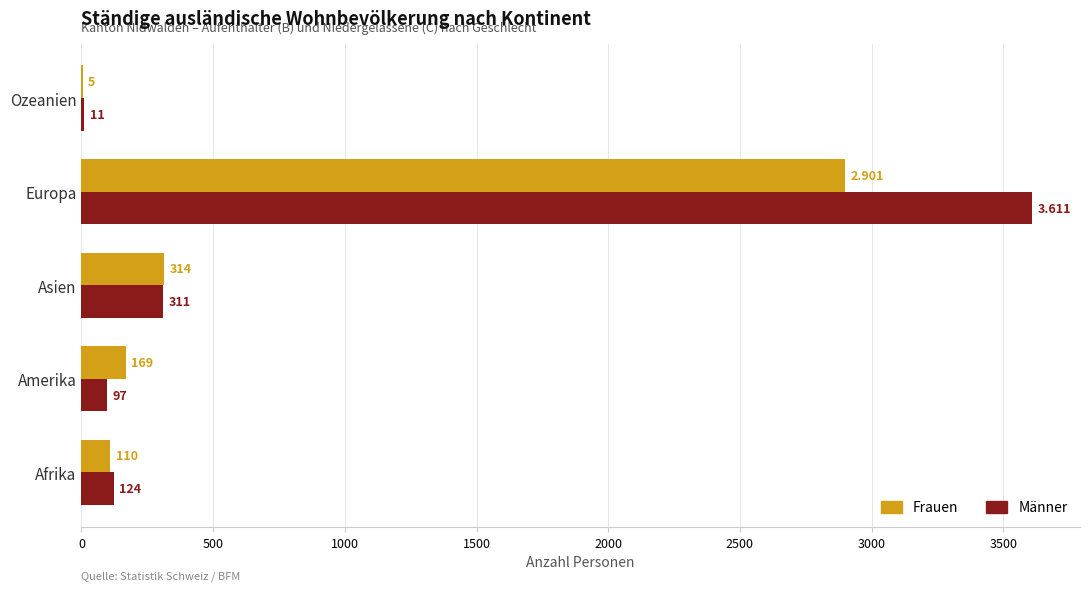

Between Asien and Europa, which series saw the biggest shift?

Männer